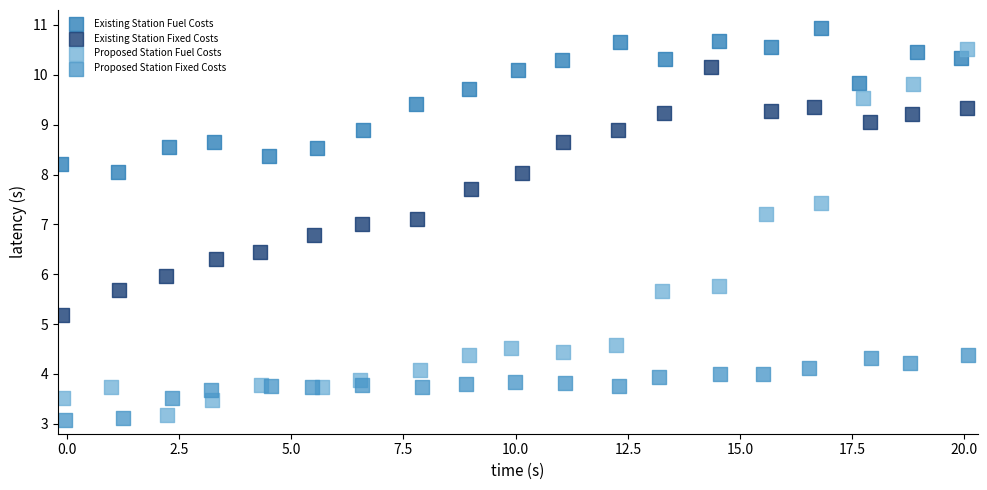

Which series reaches the minimum Y coordinate?

Proposed Station Fixed Costs